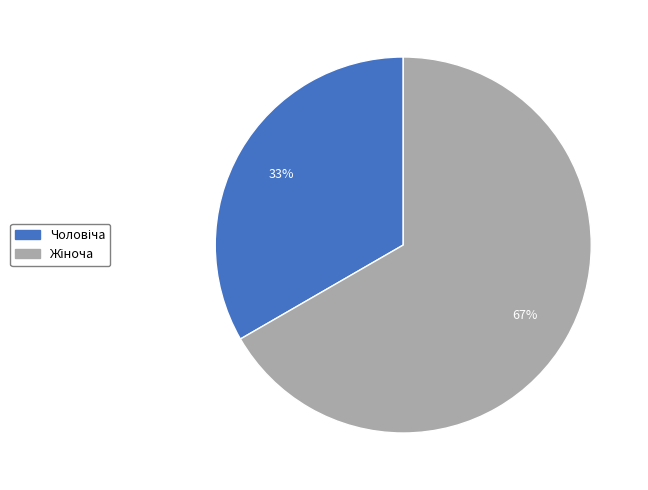

To the nearest percent, what is the average slice percentage?

50%